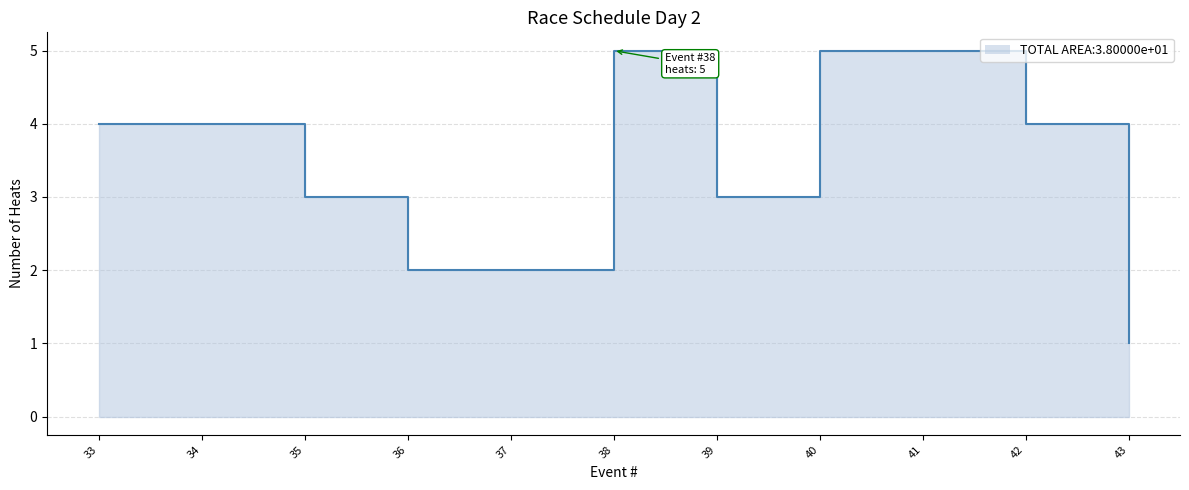

What is the sum of all values?

38